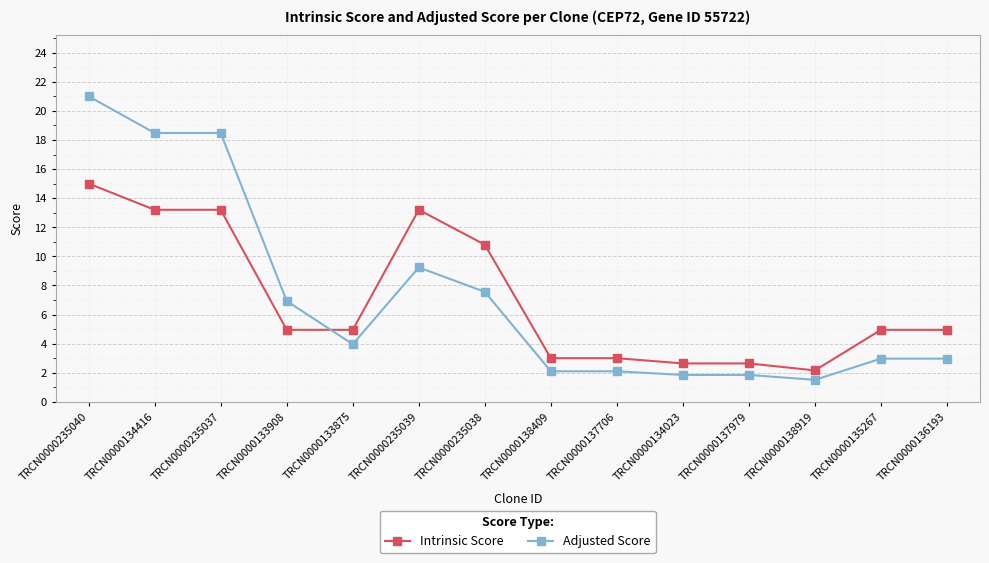

How many categories are shown in the chart?

14